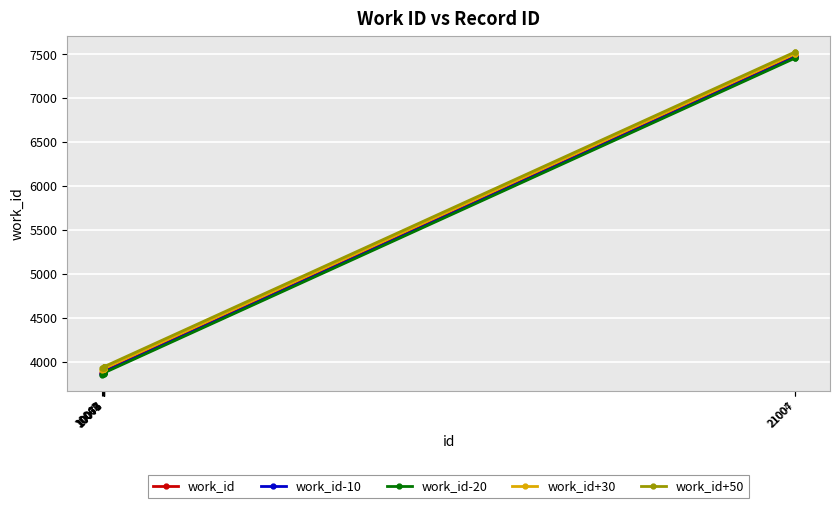

What value does the work_id+30 series have at 10068, to the nearest 100?

3900